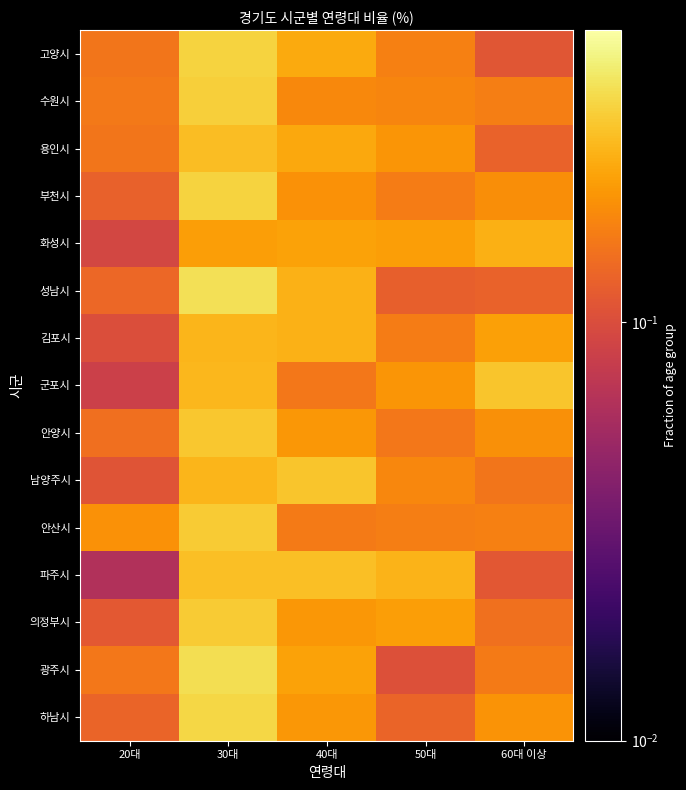

How many distinct data groups are displayed?

15